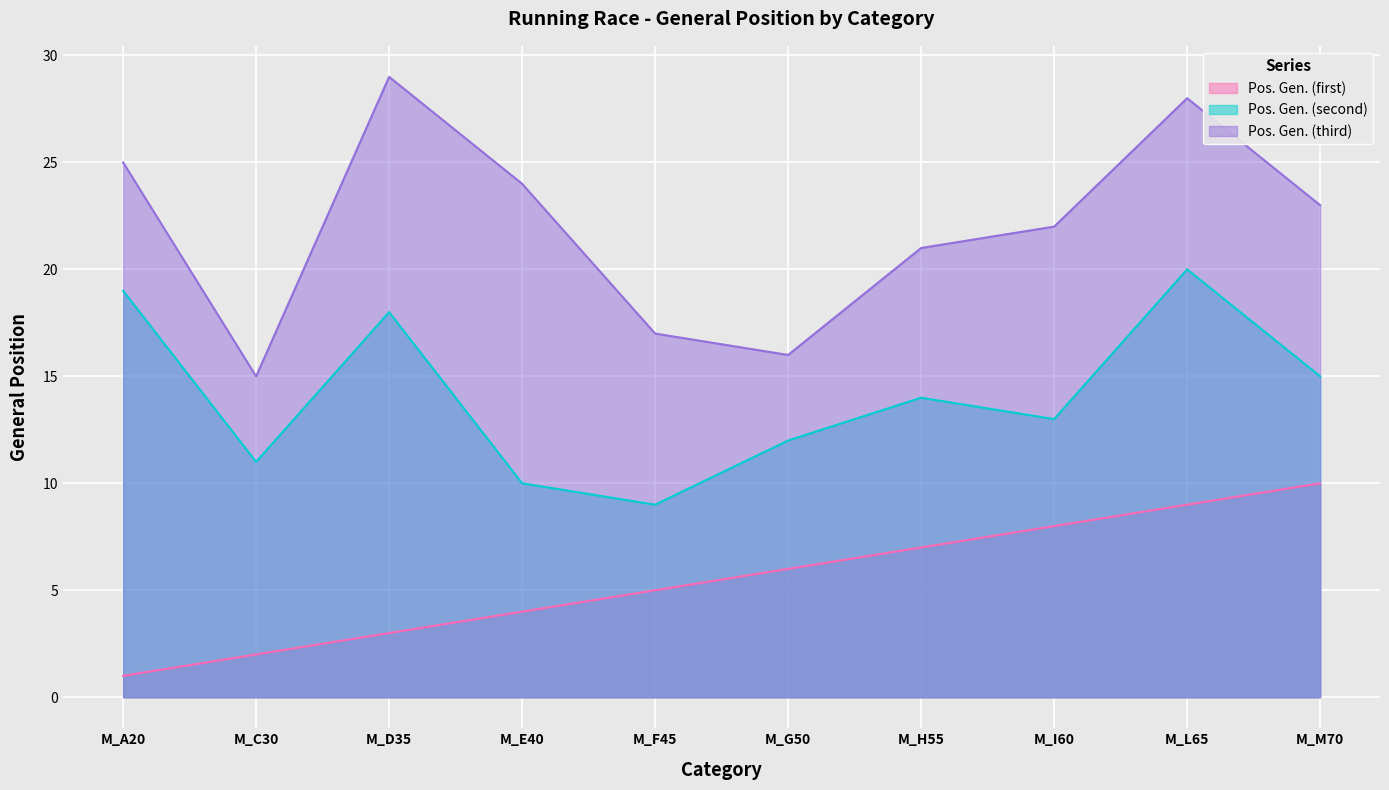

Is it true that Pos. Gen. (first) equals 15 at M_M70?

False